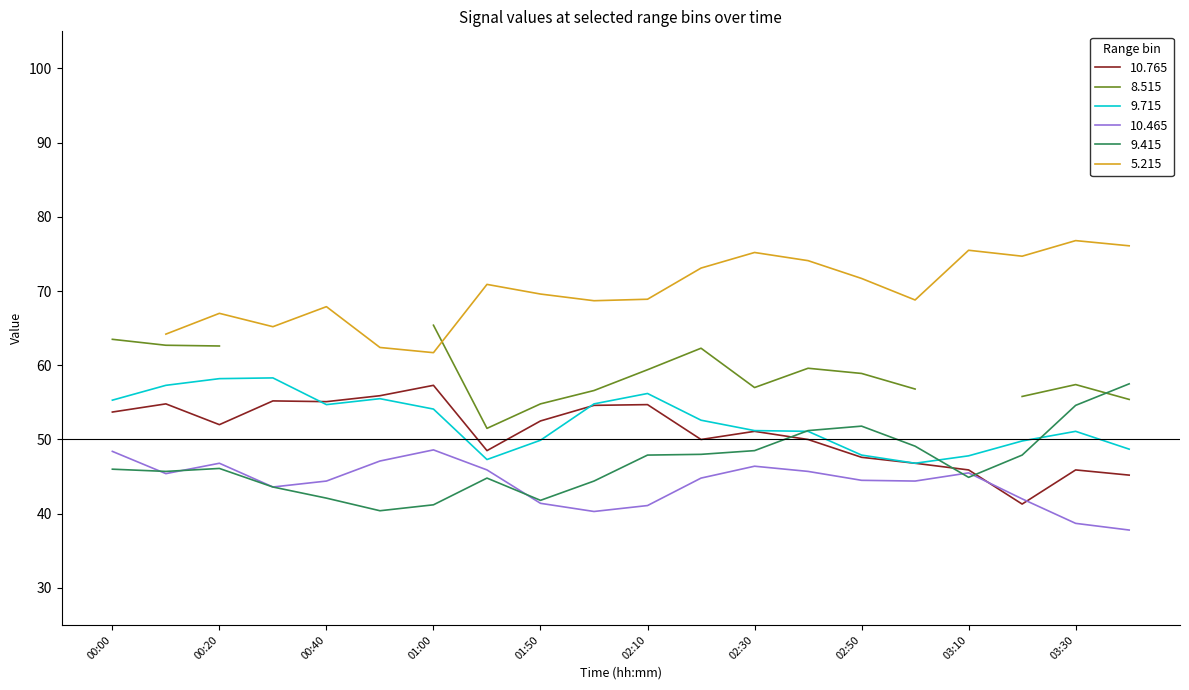

The value of 10.465 at 01:50 is 41.4. True or false?

True